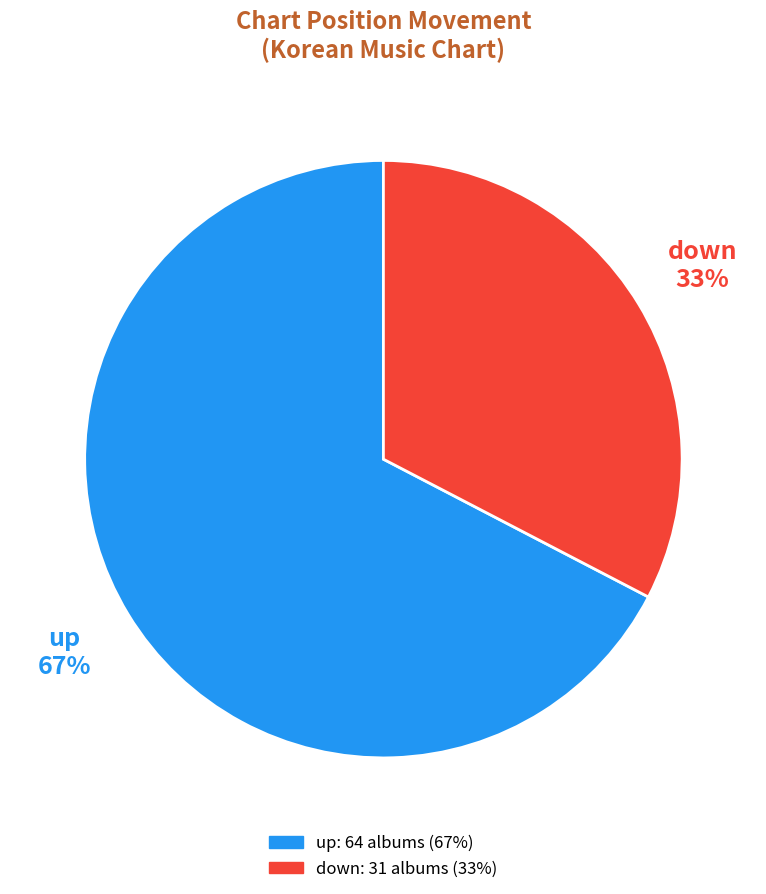

Count the number of slices in the pie.

2